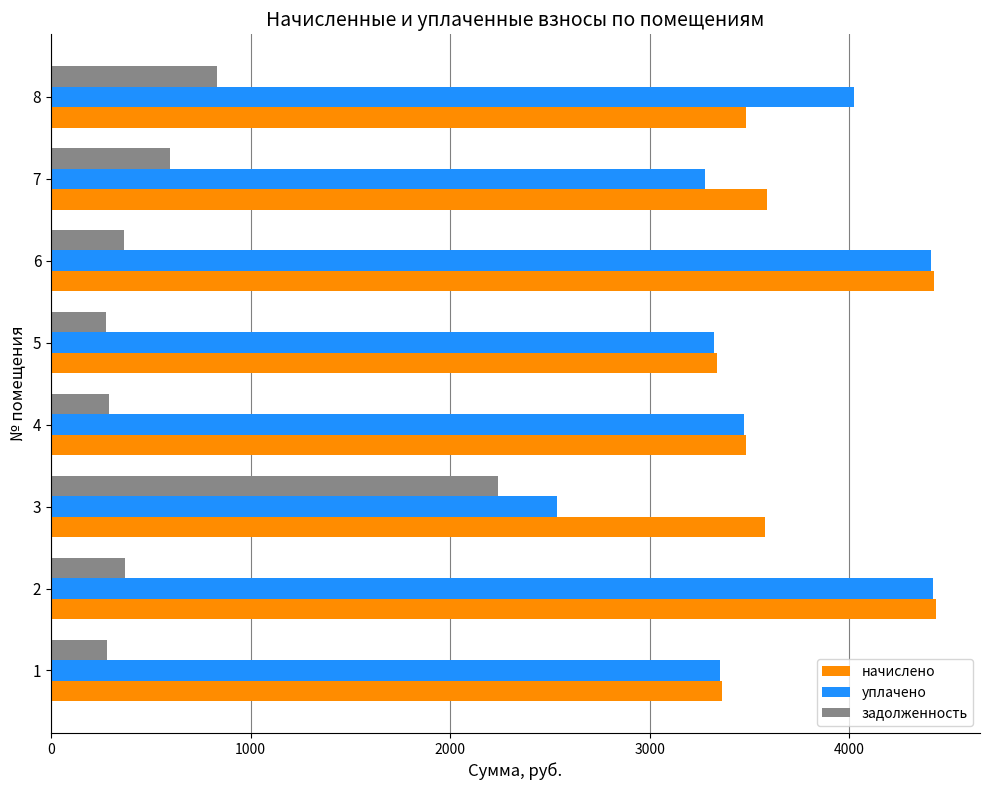

What is the greatest value displayed?

4432.3